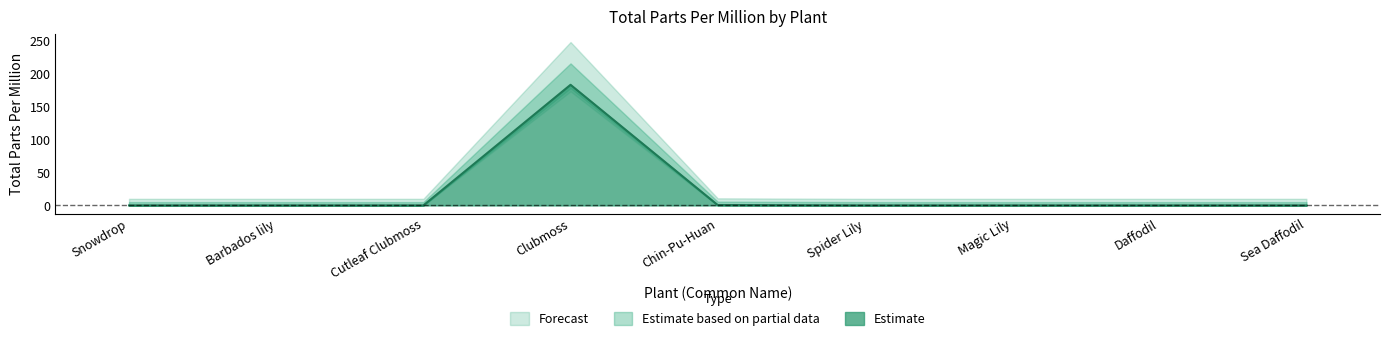

Does the chart have visible grid lines?

No